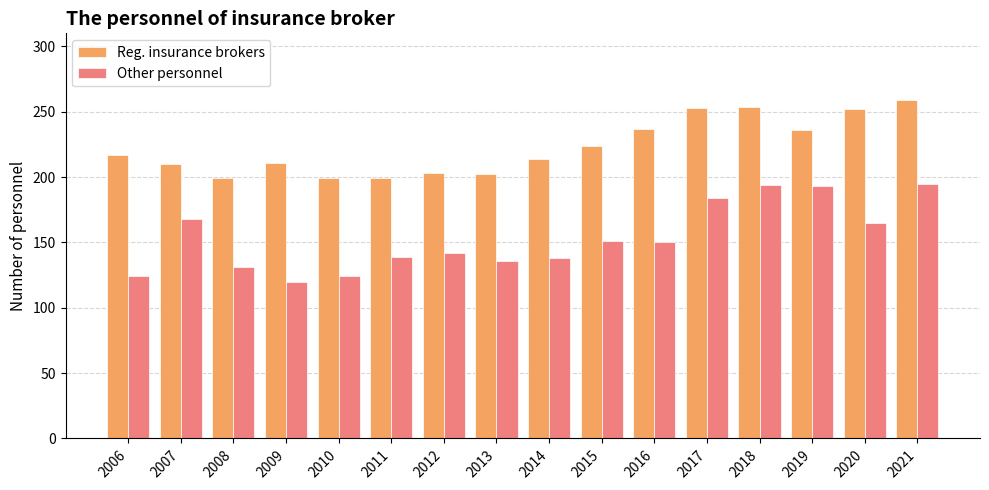

Rank the series by their maximum value, from lowest to highest.

Other personnel, Reg. insurance brokers